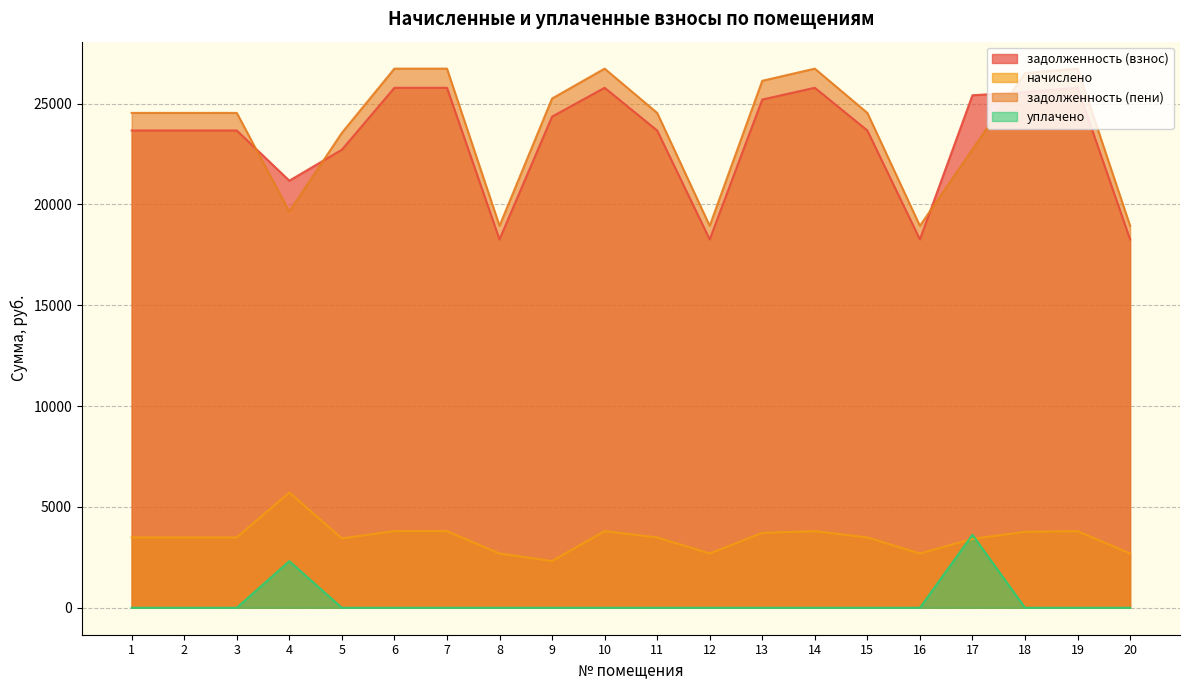

Which series changed the most between 8 and 18?

задолженность (пени)